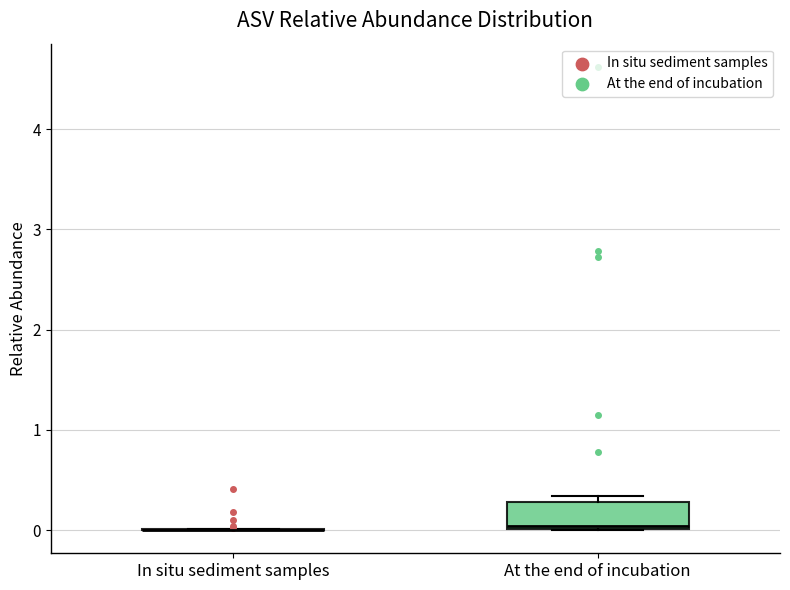

Where is the upper edge of the box for At the end of incubation on the y-axis? The values are not printed on the chart, so give them approximately, as read against the axis.

0.3